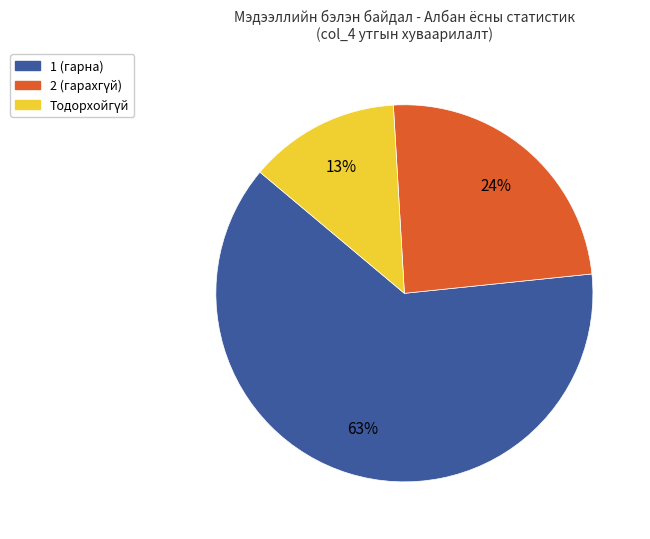

Is there any slice that represents more than half of the pie?

Yes